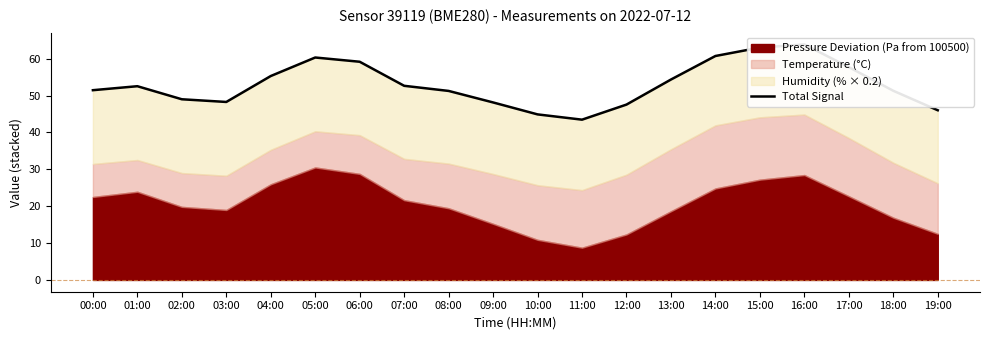

How many values are below 52?

10